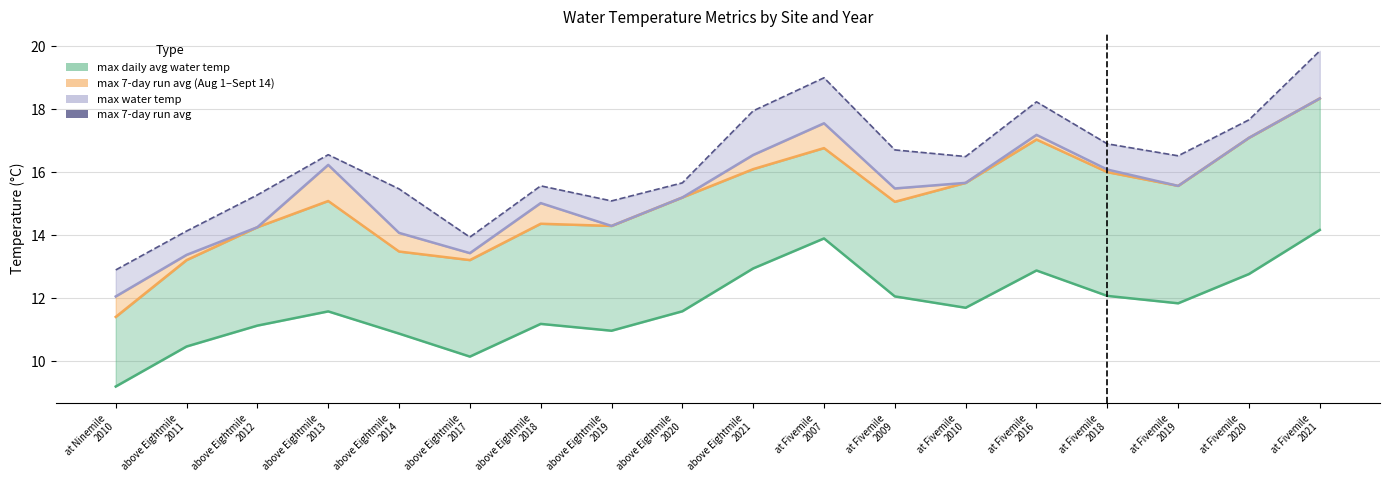

List the labels in order of value, largest first.

at Fivemile
2021, at Fivemile
2007, at Fivemile
2016, above Eightmile
2021, at Fivemile
2020, at Fivemile
2018, at Fivemile
2009, above Eightmile
2013, at Fivemile
2019, at Fivemile
2010, above Eightmile
2020, above Eightmile
2018, above Eightmile
2014, above Eightmile
2012, above Eightmile
2019, above Eightmile
2011, above Eightmile
2017, at Ninemile
2010